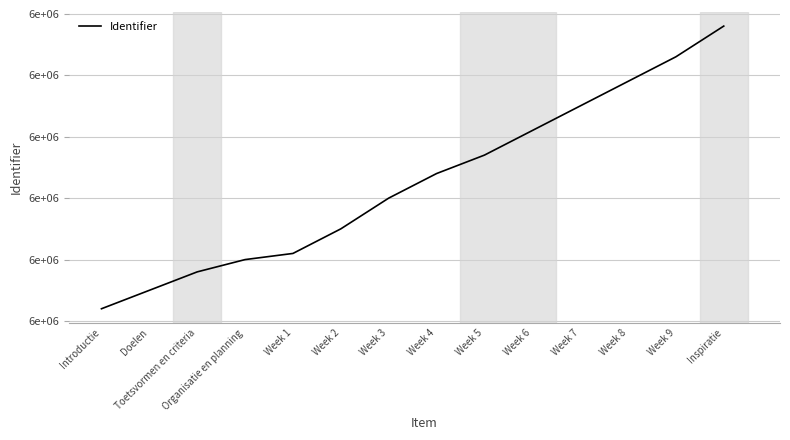

What position from the left is Week 4?

8